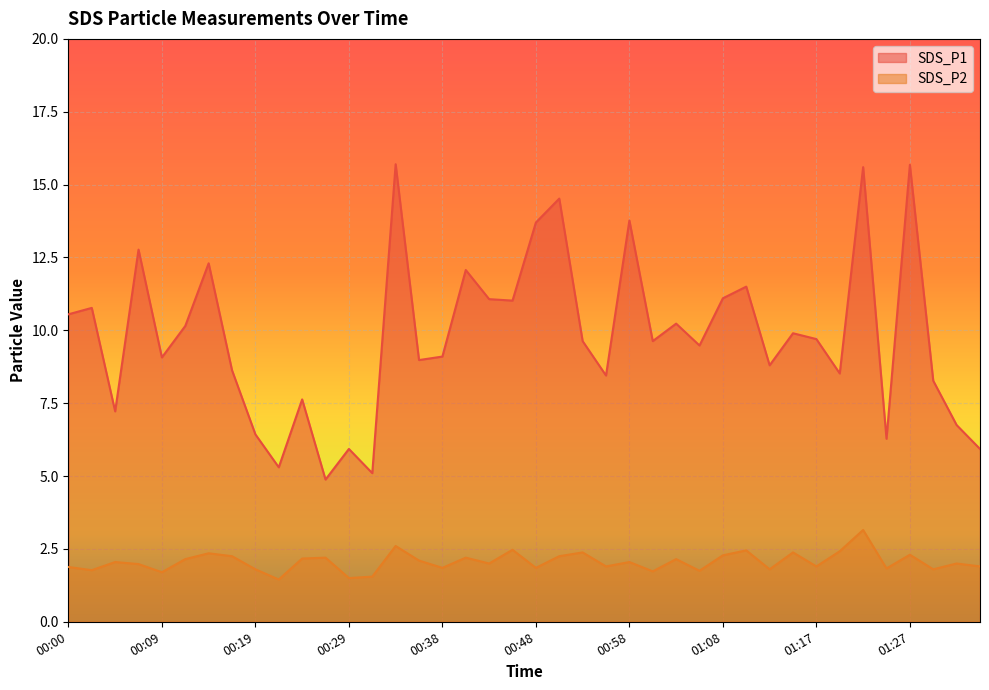

Count the number of categories in the chart.

40